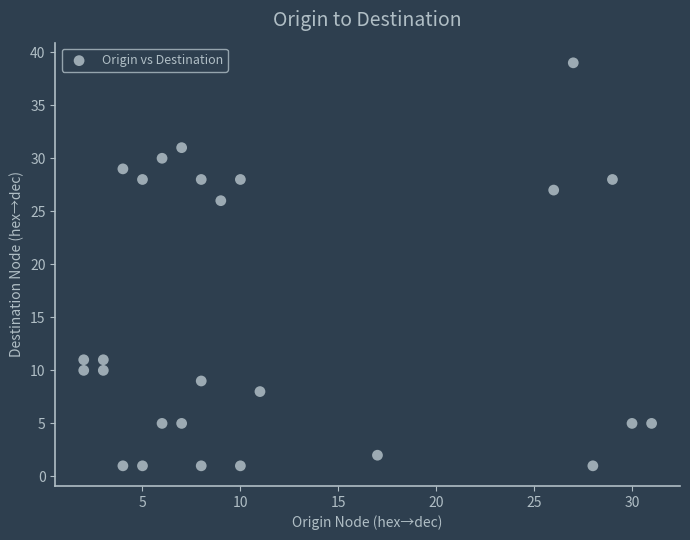

What is the range of X values (max minus min)?

29